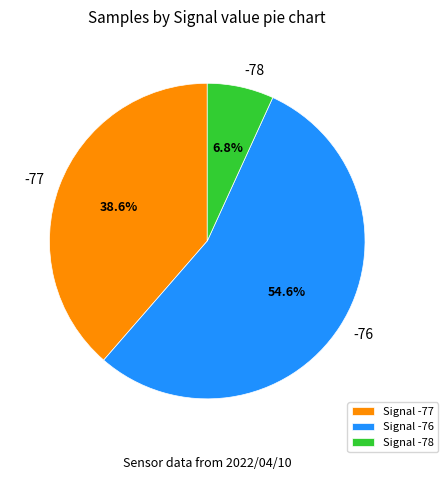

Is the sum of -76 and -78 greater than half?

Yes